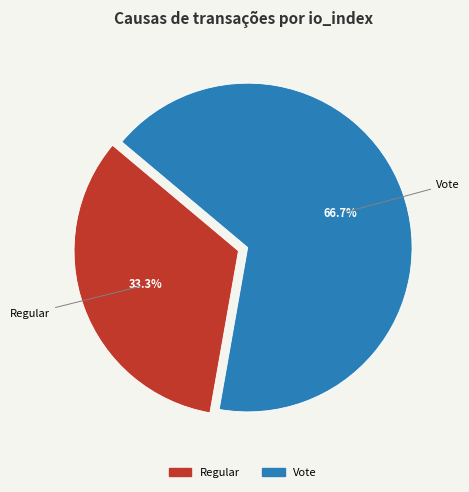

How many slices are in this pie chart?

2